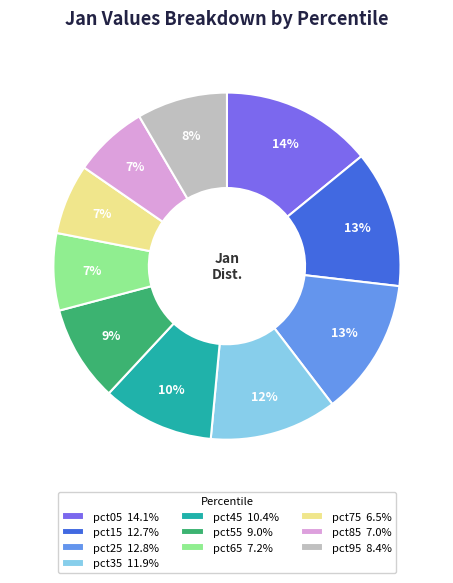

To the nearest percent, what is the average slice percentage?

10%